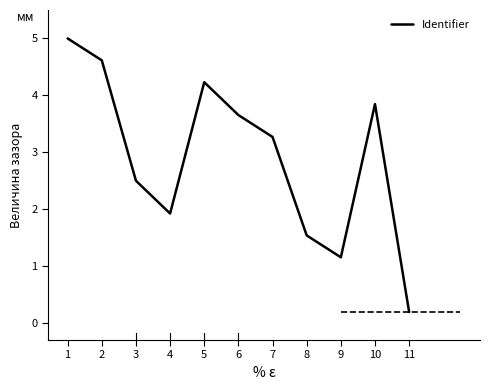

Reading left to right, transcribe all the data shown in this chart.

1=5.0	2=4.6	3=2.5	4=1.9	5=4.2	6=3.7	7=3.3	8=1.5	9=1.2	10=3.8	11=0.2